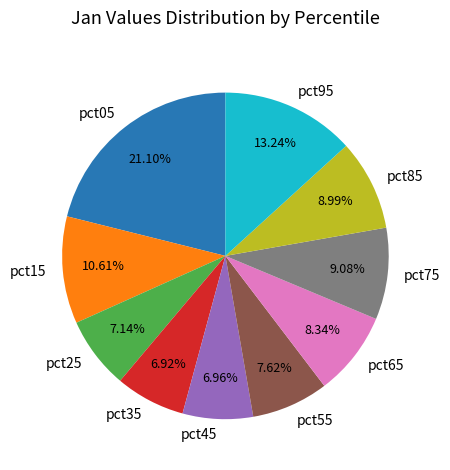

Combined, what portion of the pie is pct75 and pct15?

19.7%